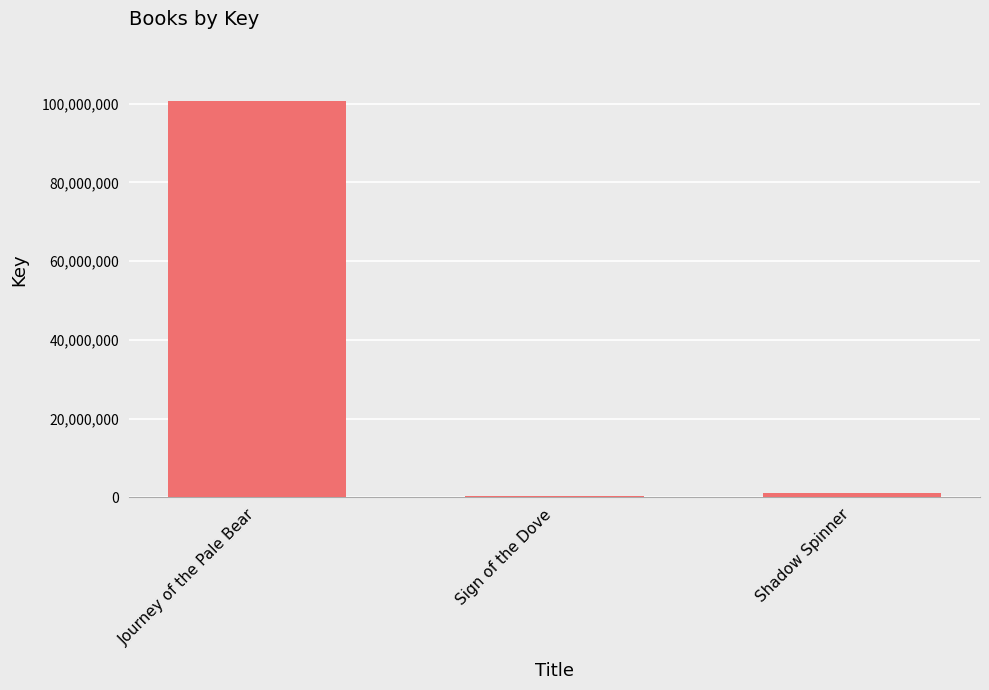

Are the bars horizontal?

No